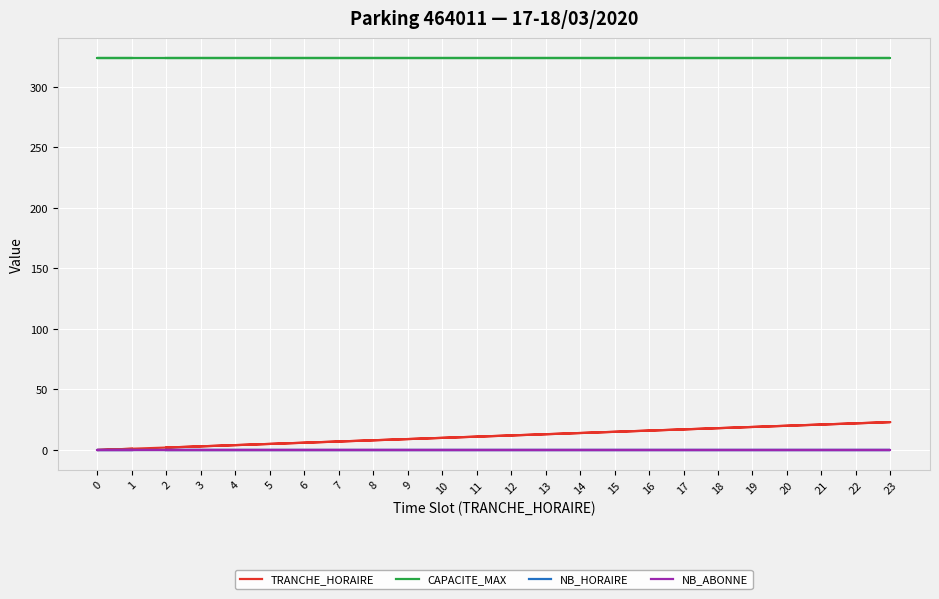

What are all the series names shown in the legend?

TRANCHE_HORAIRE, CAPACITE_MAX, NB_HORAIRE, NB_ABONNE